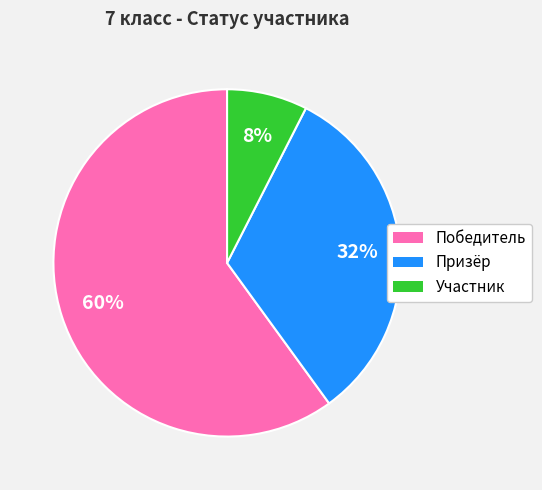

To the nearest percent, what is the combined percentage of Призёр and Победитель?

92%